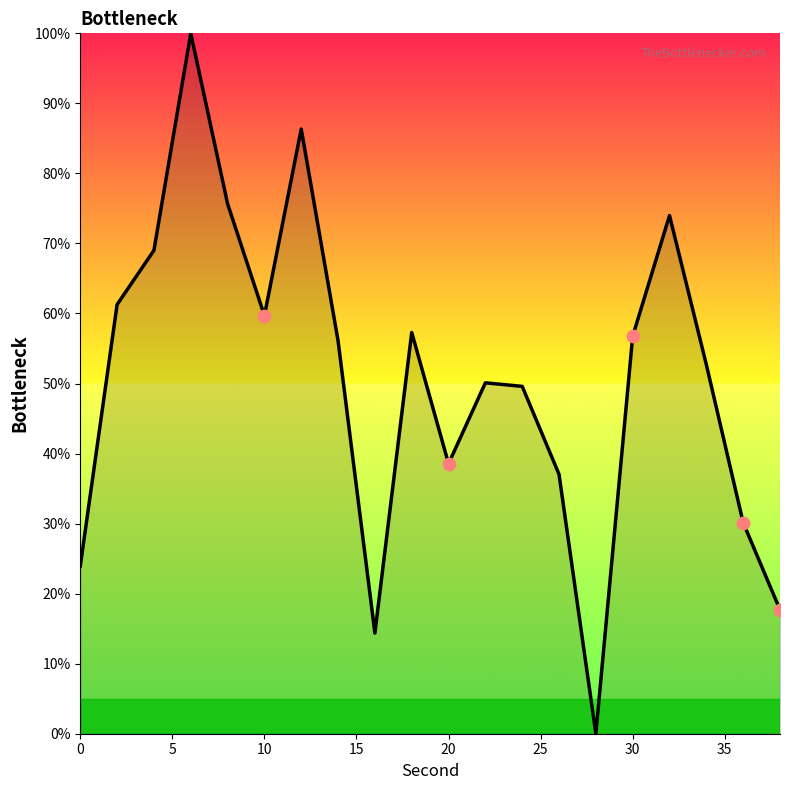

What is the maximum value shown in the chart?

100.0